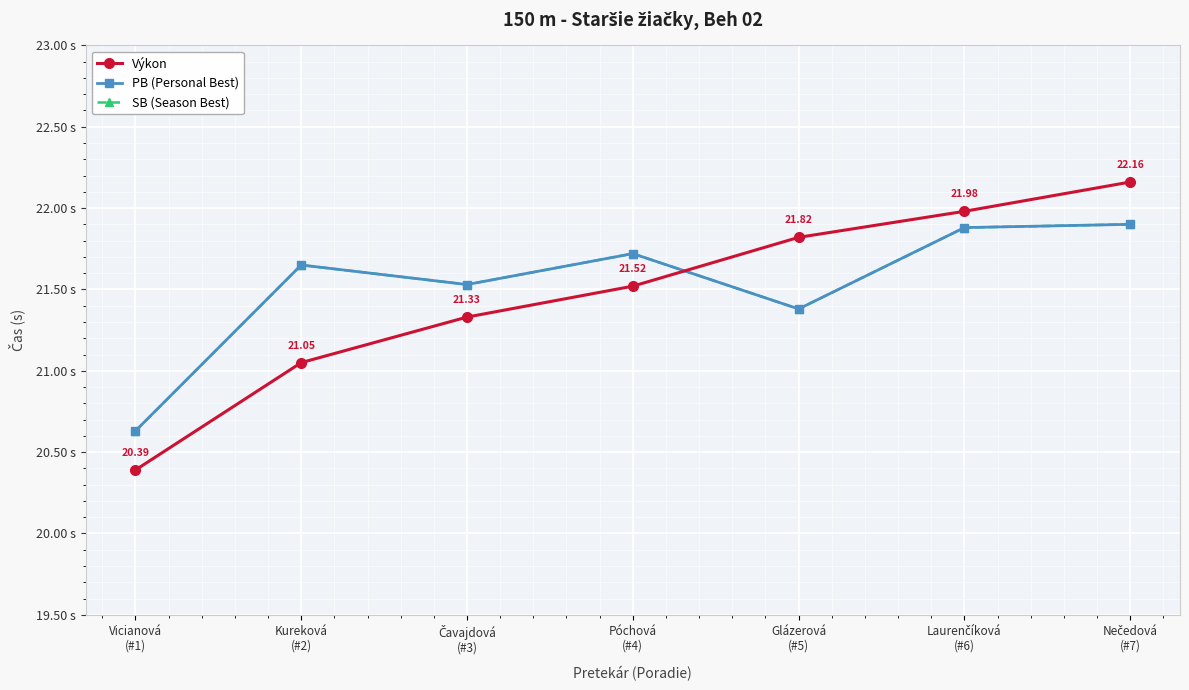

True or false: PB (Personal Best) has a value of 6.0 at Glázerová
(#5).

False